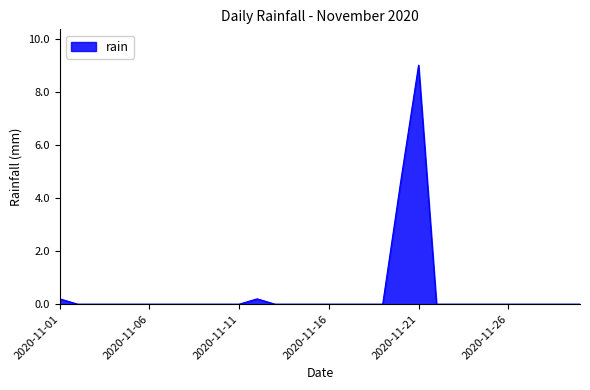

What is the greatest value displayed?

9.0